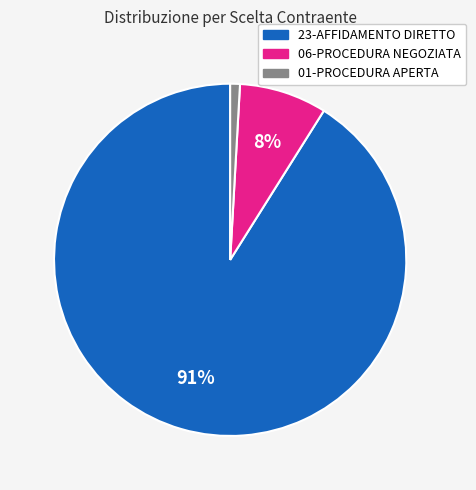

How many slices are in this pie chart?

3